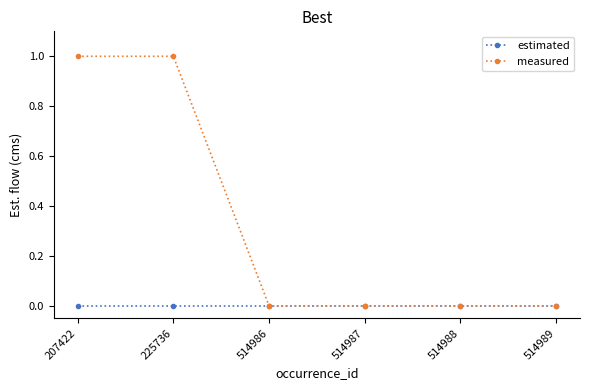

At 207422, list the series in order from largest to smallest.

measured, estimated